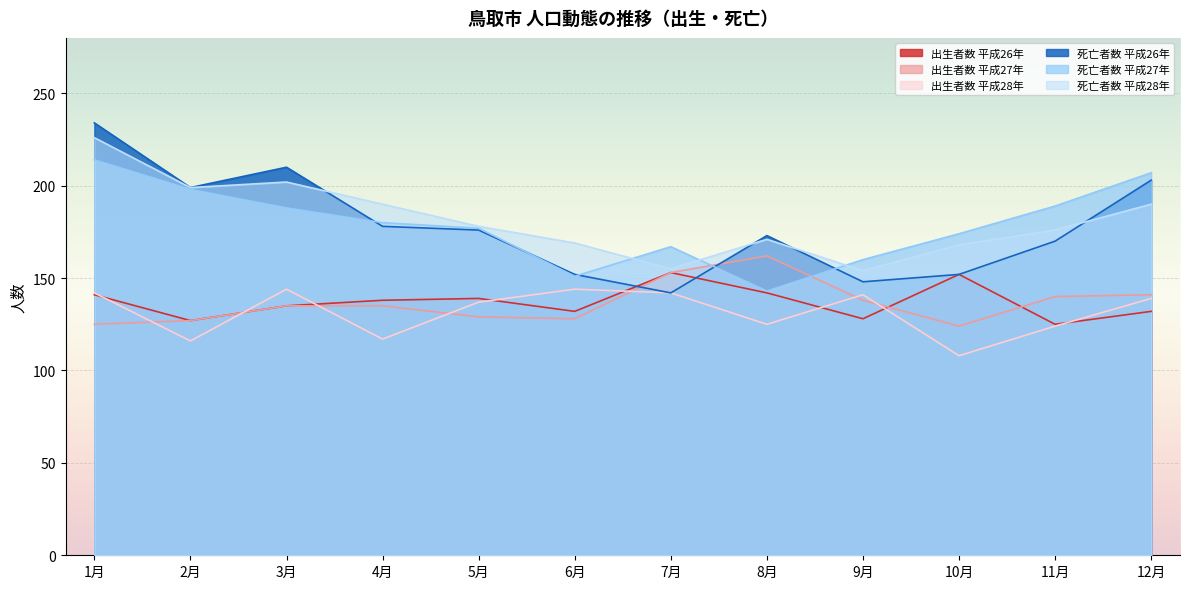

At which category does 出生者数 平成27年 reach its first local peak?

8月